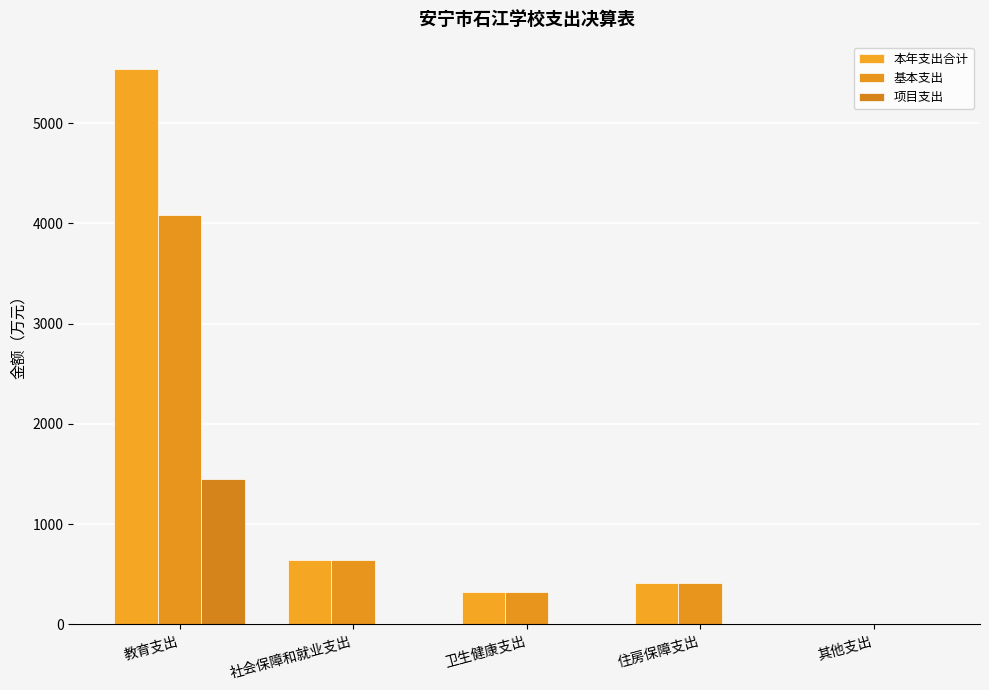

How many groups of bars are there?

5